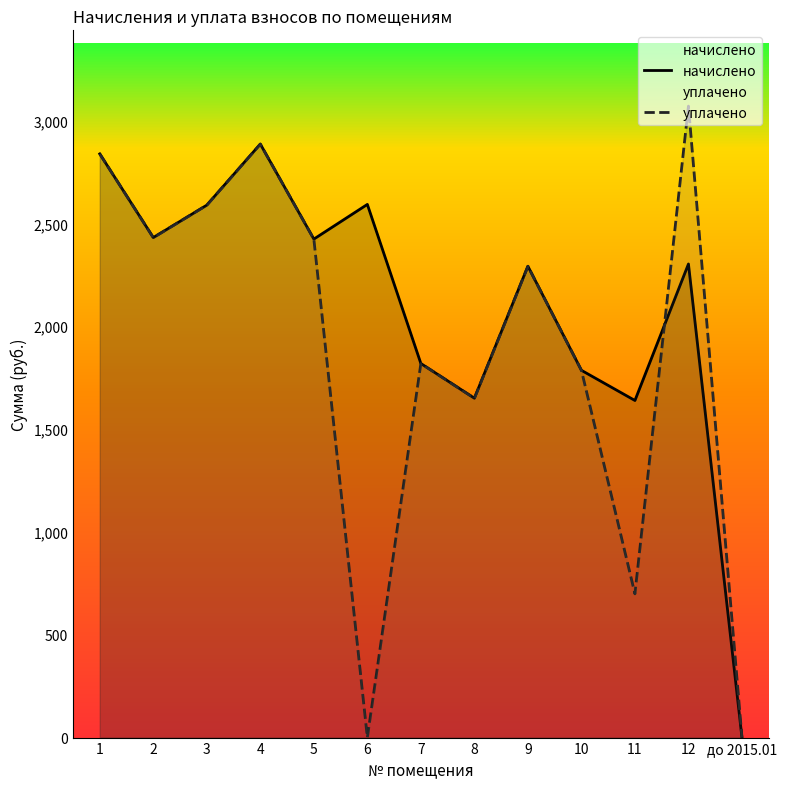

What position from the right is 5?

9